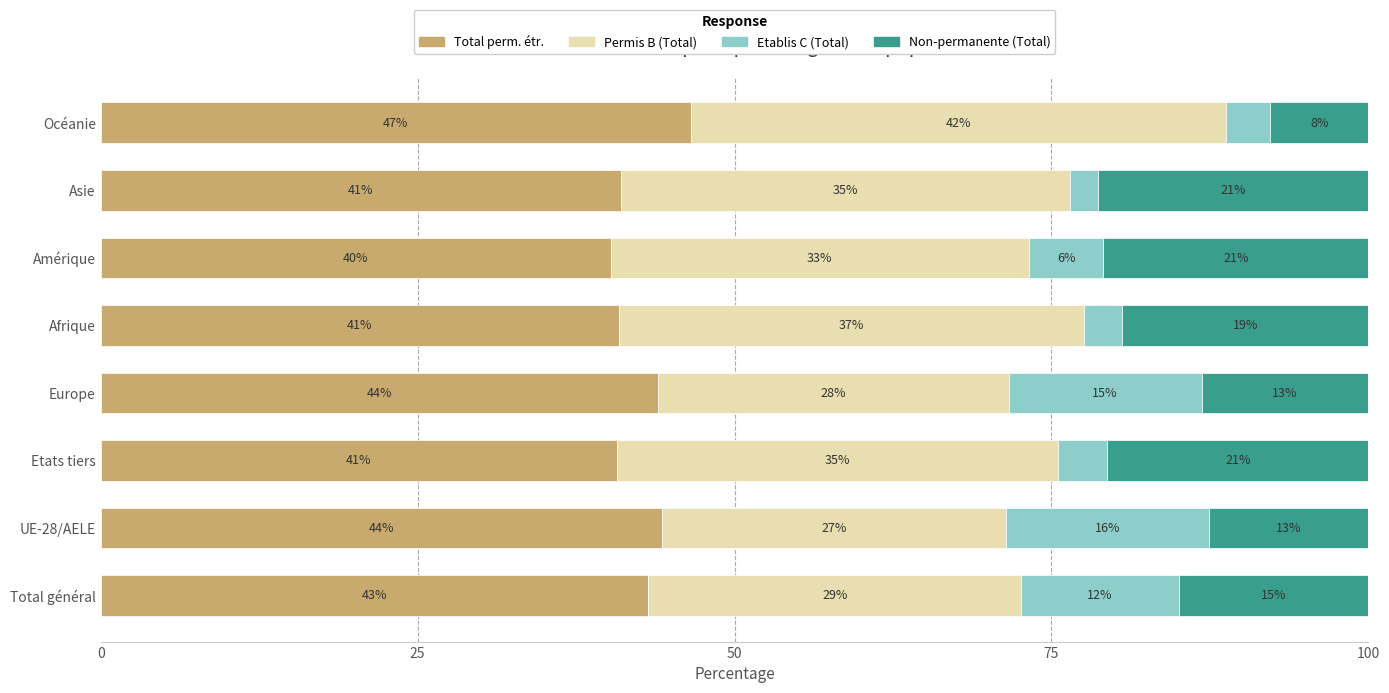

What are all the series names shown in the legend?

Total perm. étr., Permis B (Total), Etablis C (Total), Non-permanente (Total)